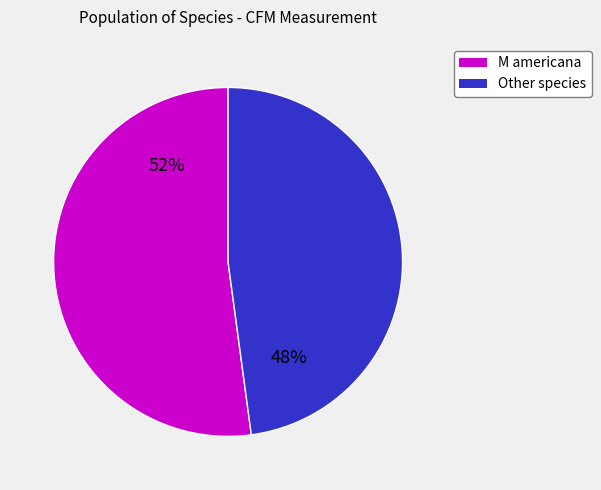

Count the number of slices in the pie.

2